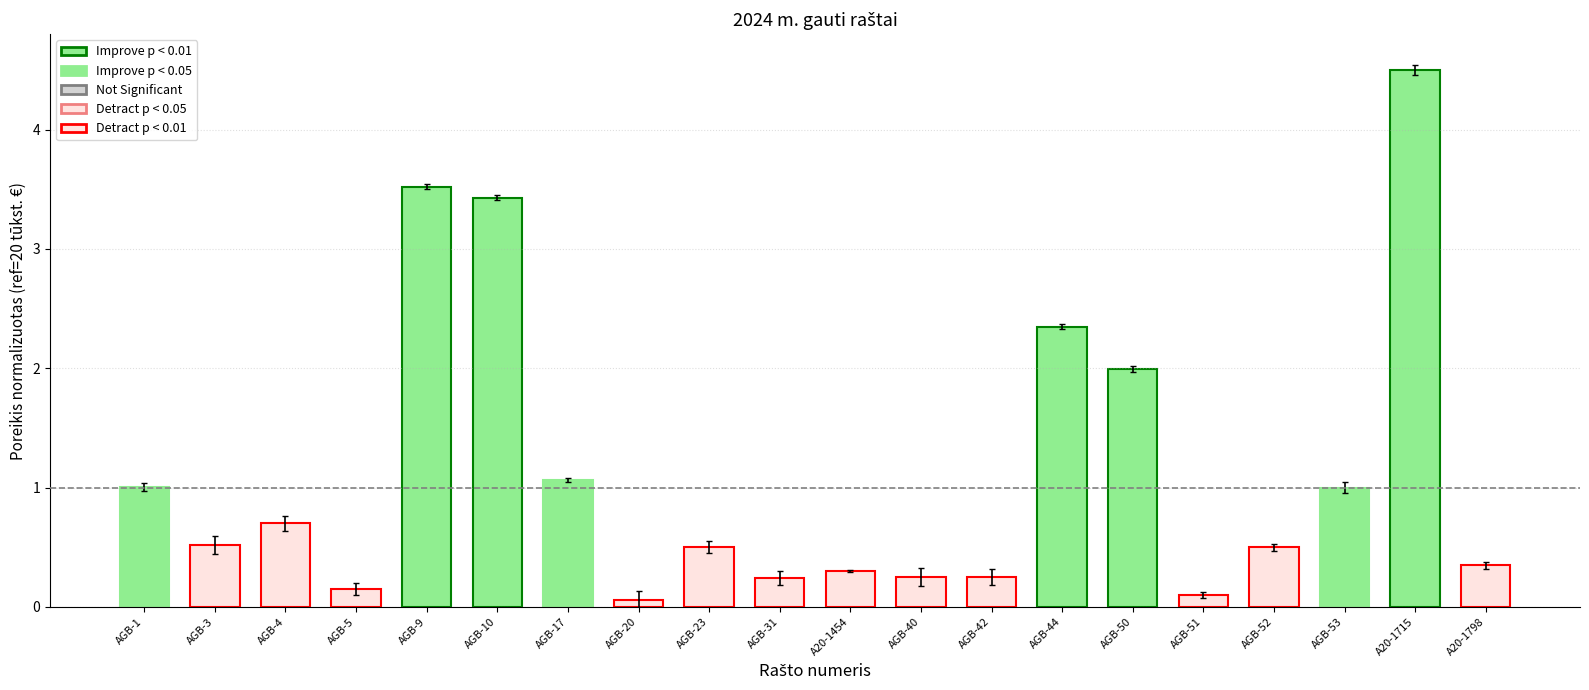

What is the greatest value displayed?

4.5